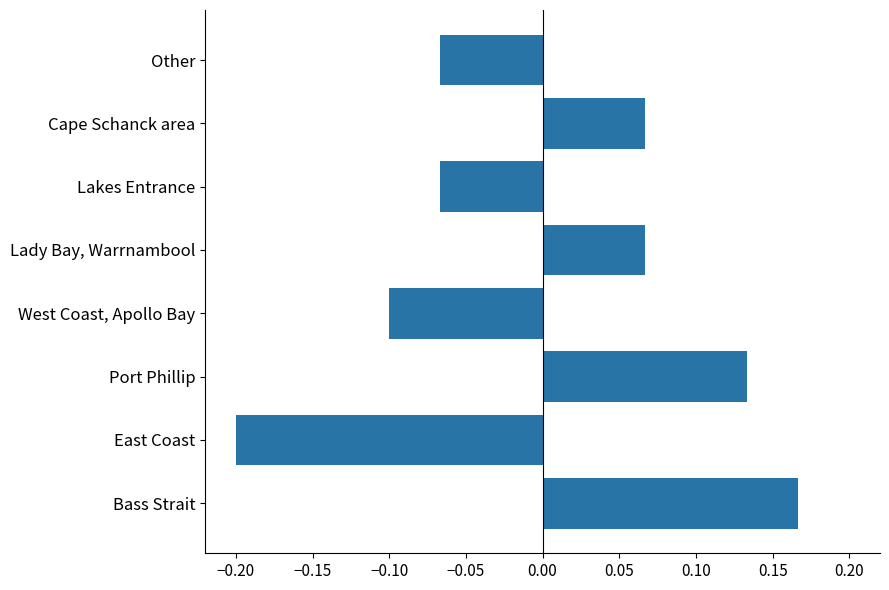

Is it true that the value at Other is -0.0?

False